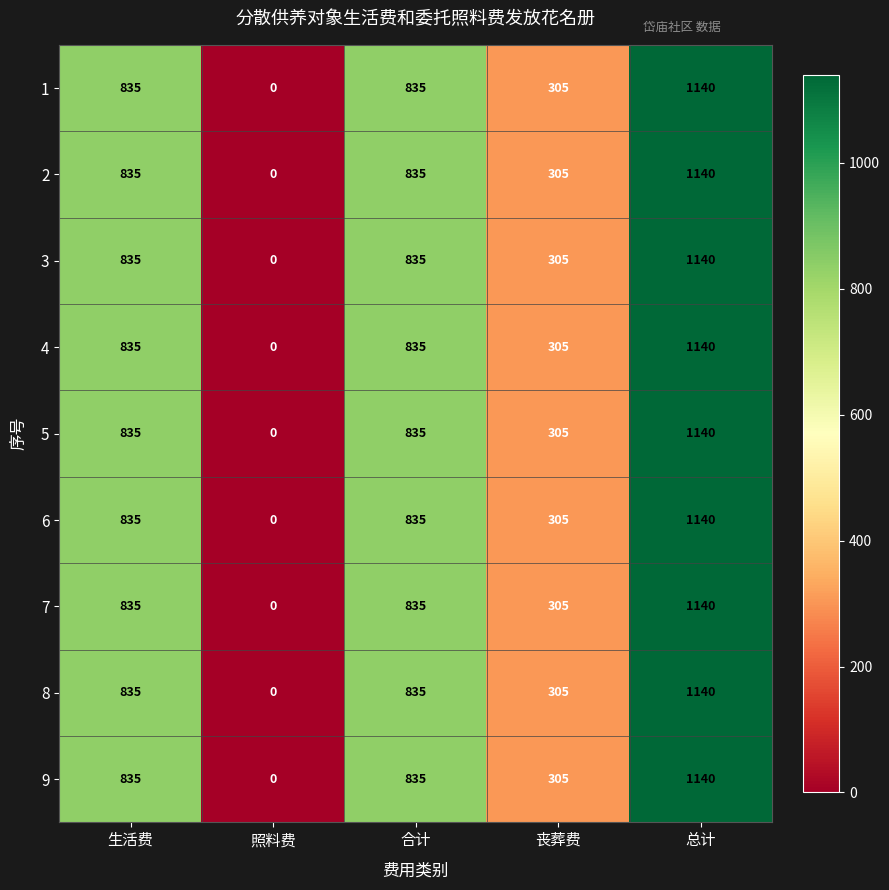

How many values in 4 are above zero?

4